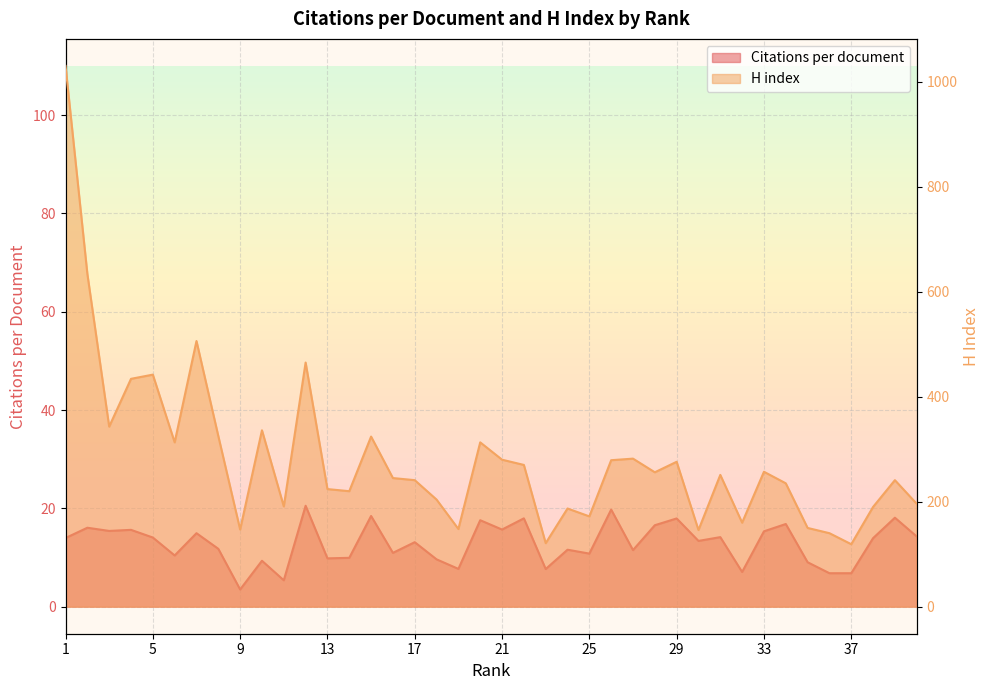

What is the difference between the Citations per document values at 16 and 23?

3.3